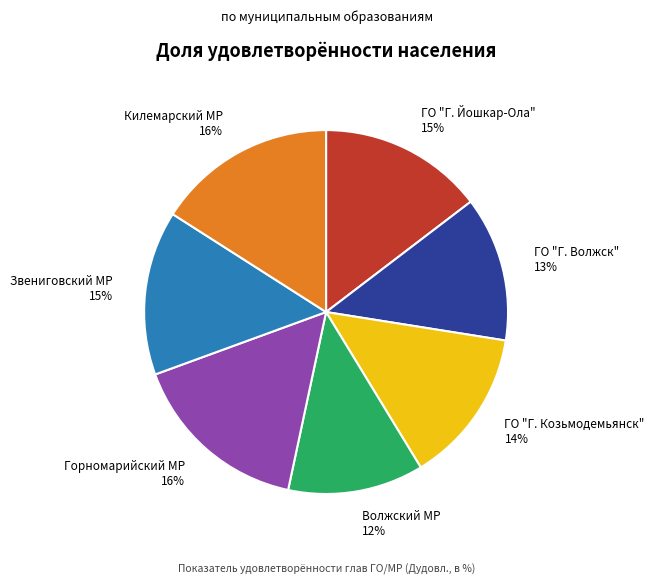

How many segments does this pie chart have?

7